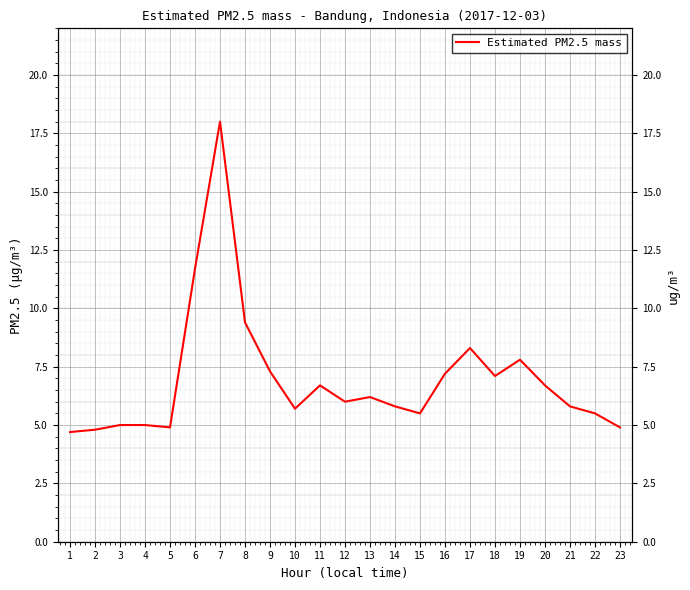

How many interior local peaks (higher than both neighbors) does the data have?

5